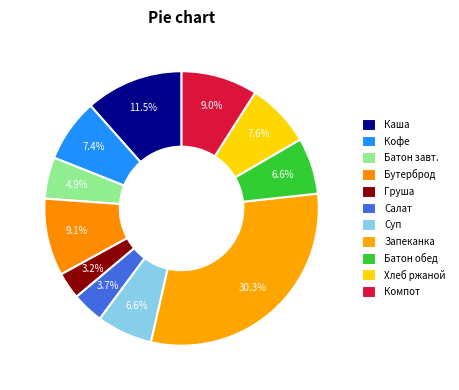

Does Батон обед account for over 50% of the chart?

No